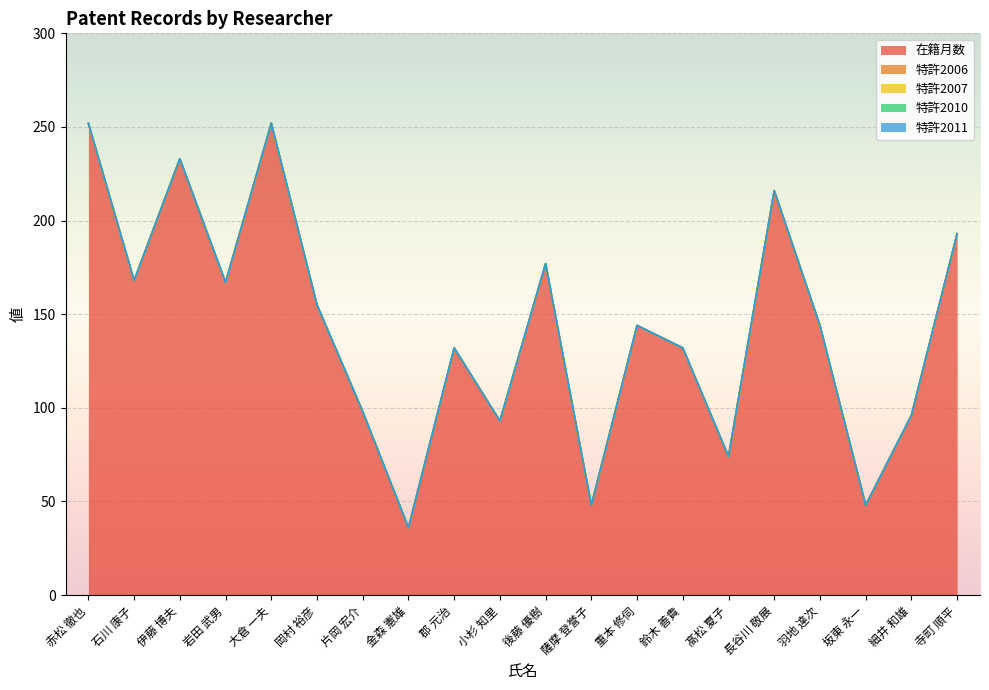

What is the label of the 8th point from the right?

重本 修伺